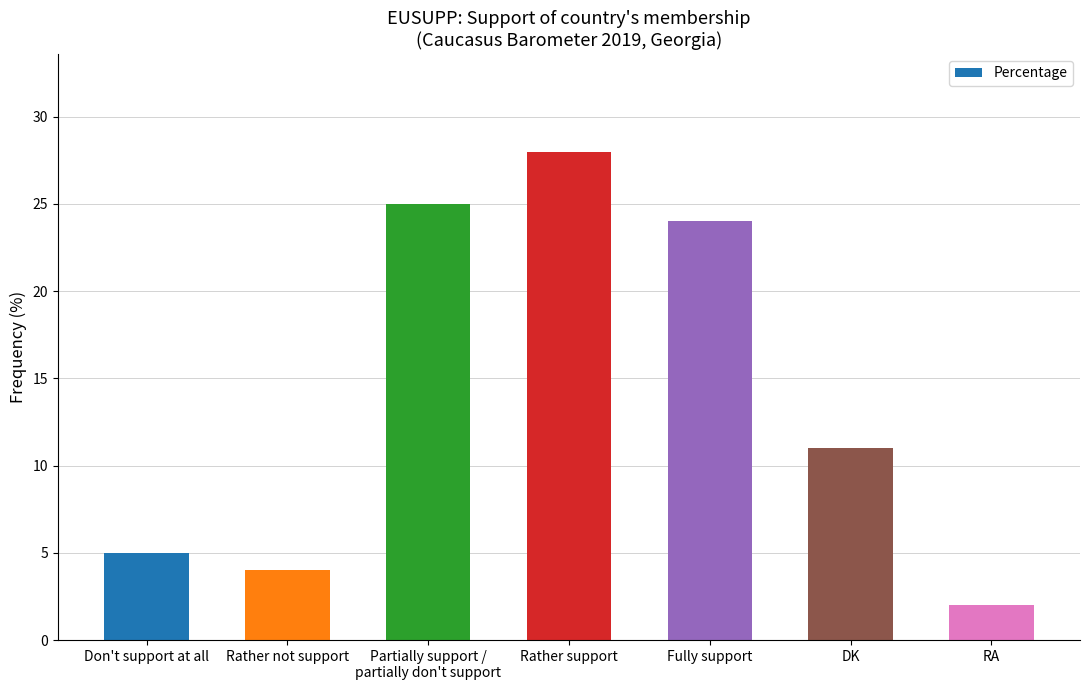

What is the average value?

14